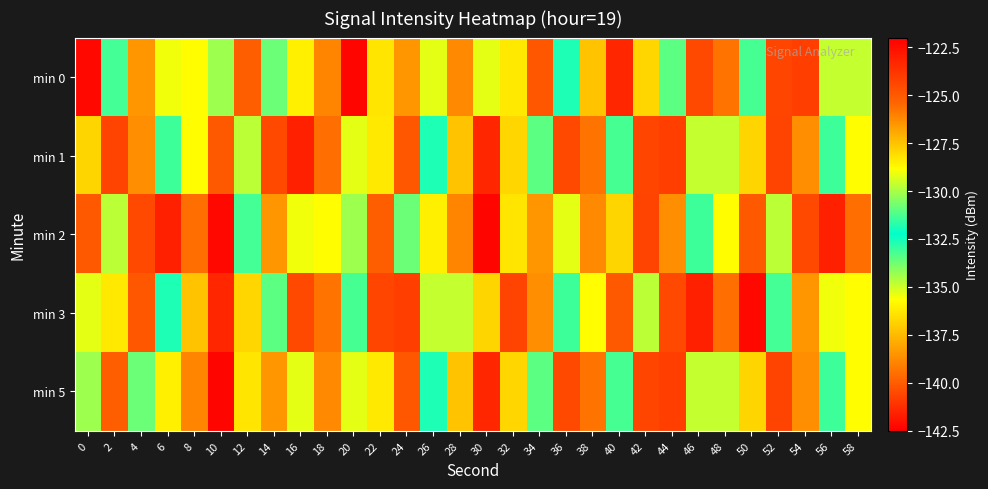

Between 20 and 28, which is larger?

28